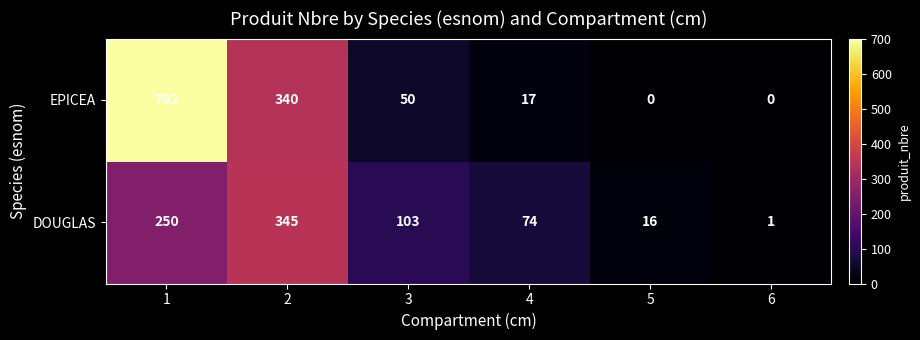

Between 4 and 6, which series saw the biggest shift?

DOUGLAS